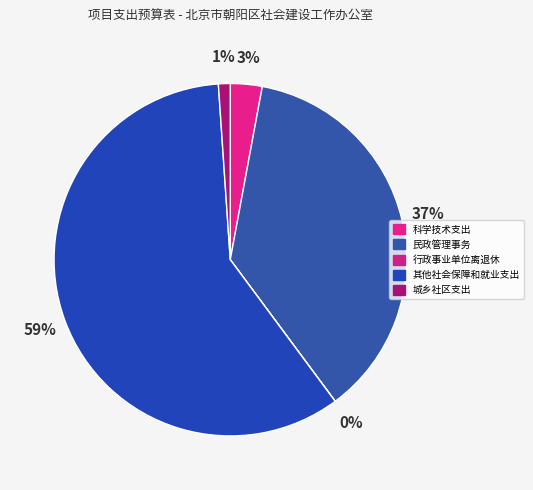

What percentage is NOT represented by 其他社会保障和就业支出?

40.9%